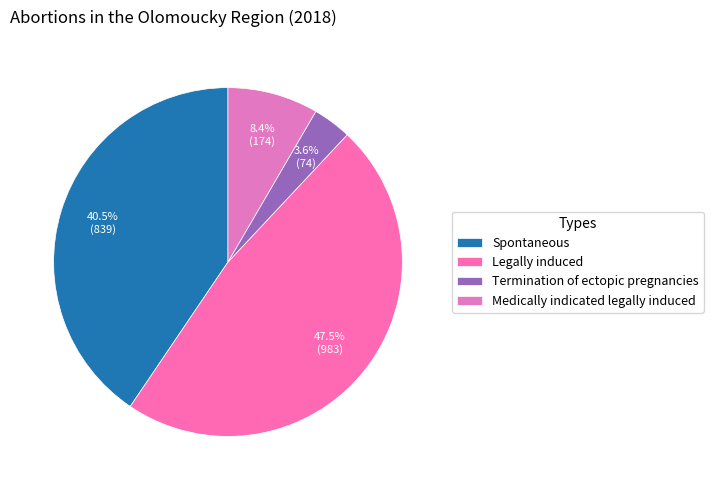

The Termination of ectopic pregnancies slice represents 9% of the pie. True or false?

False